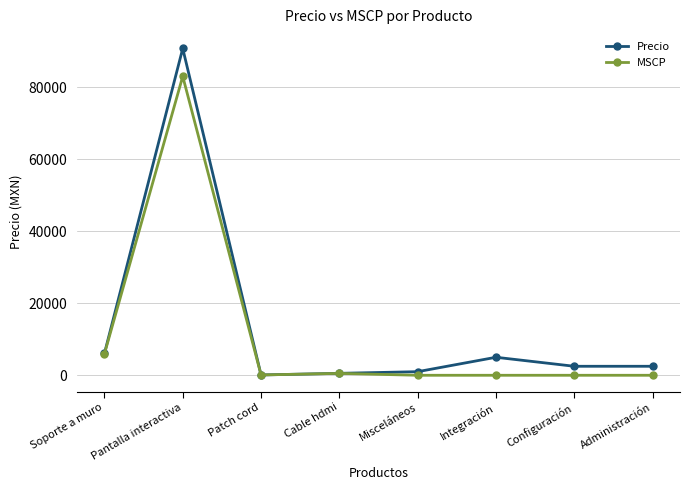

True or false: MSCP has more than 0 interior local peaks.

True